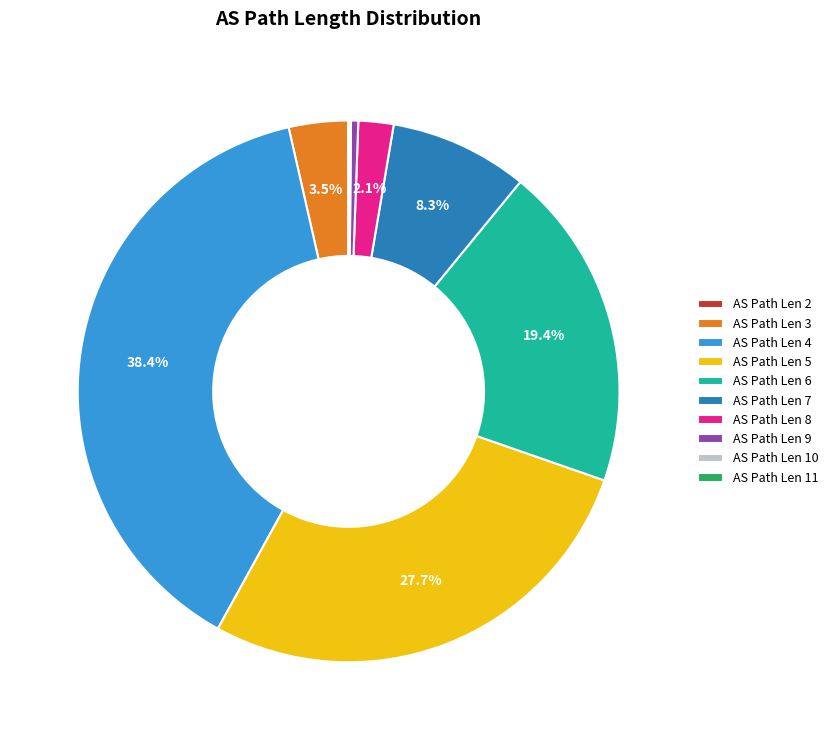

What is the largest slice in the pie chart?

AS Path Len 4